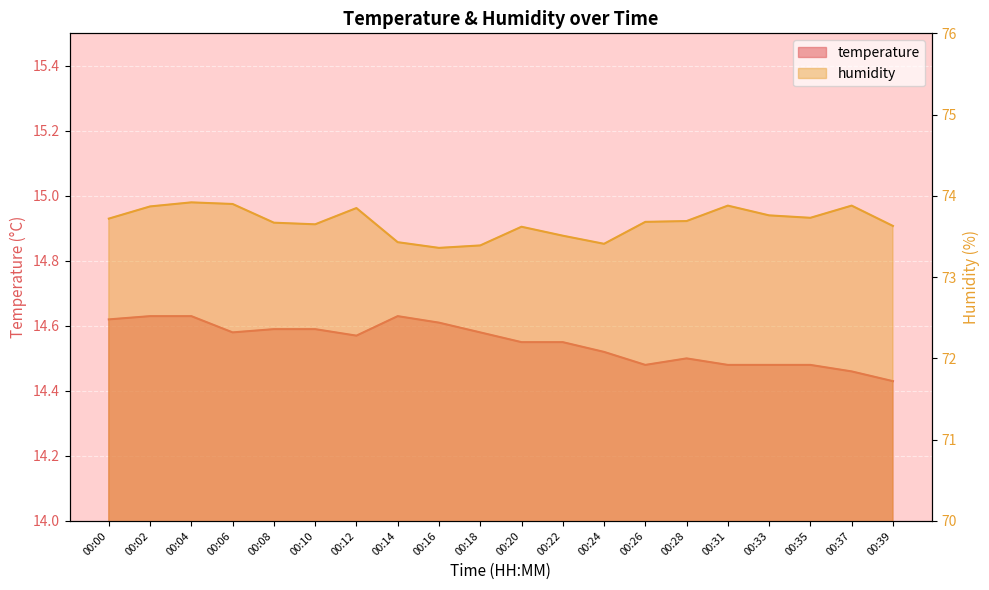

List the series in order of their overall mean, lowest first.

temperature, humidity